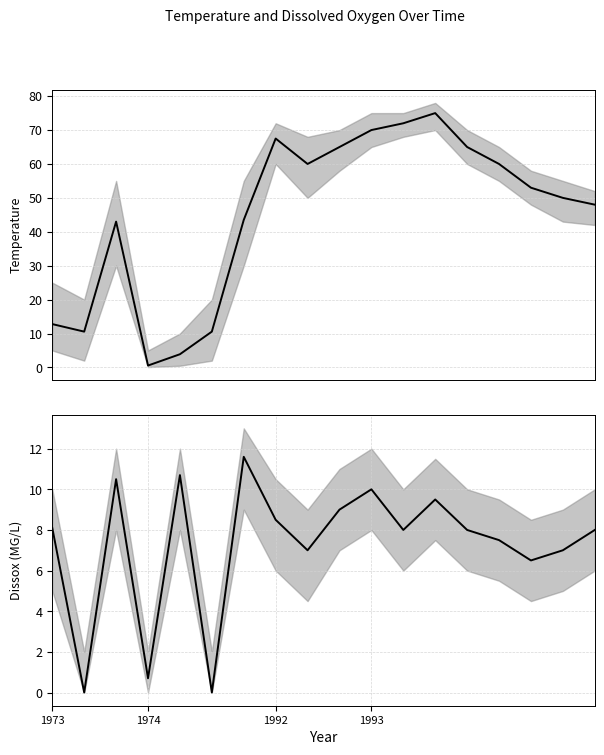

The value of Mean Temperature at 11 is 72.0. True or false?

True